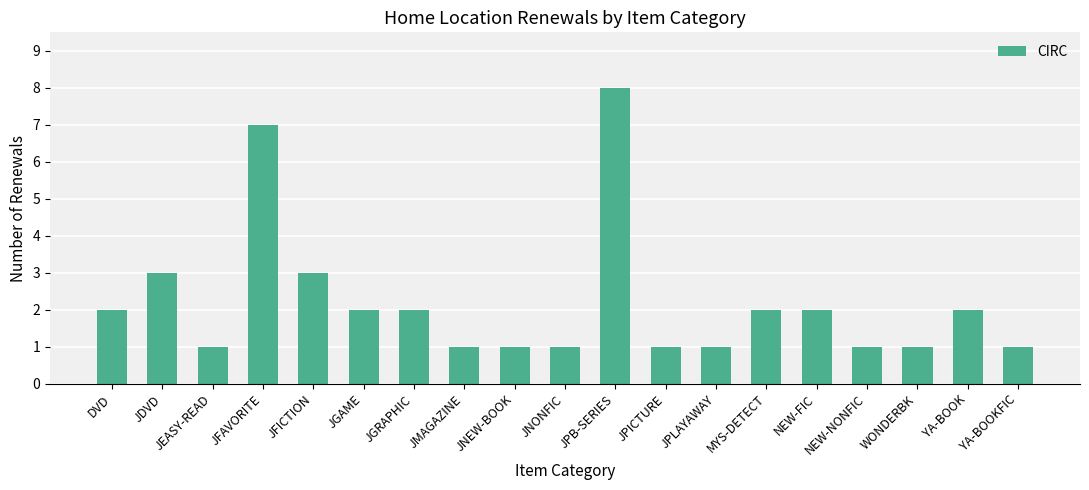

What position from the right is JFICTION?

15